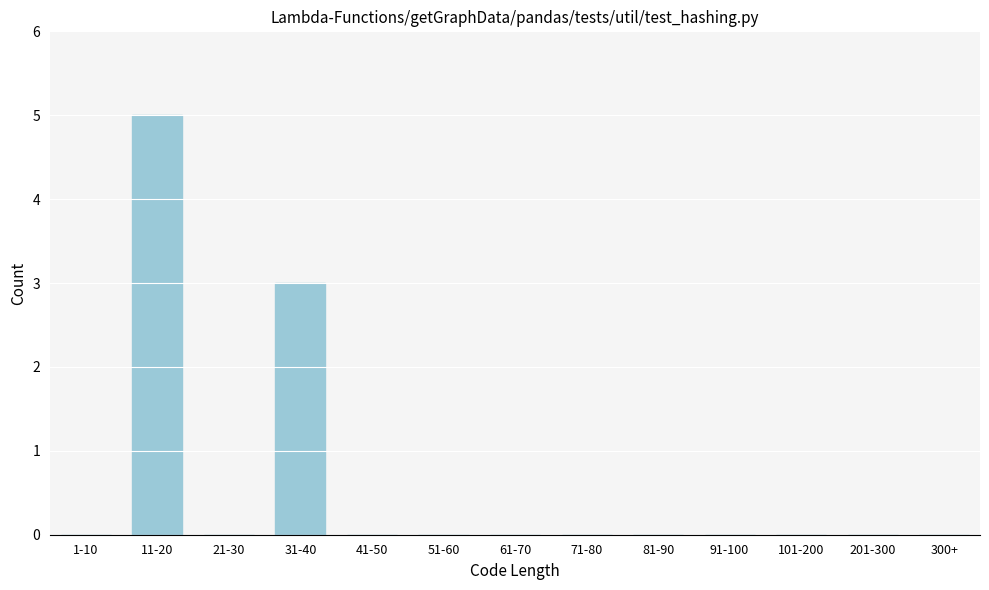

Reading left to right, transcribe all the data shown in this chart.

1-10=0	11-20=5	21-30=0	31-40=3	41-50=0	51-60=0	61-70=0	71-80=0	81-90=0	91-100=0	101-200=0	201-300=0	300+=0